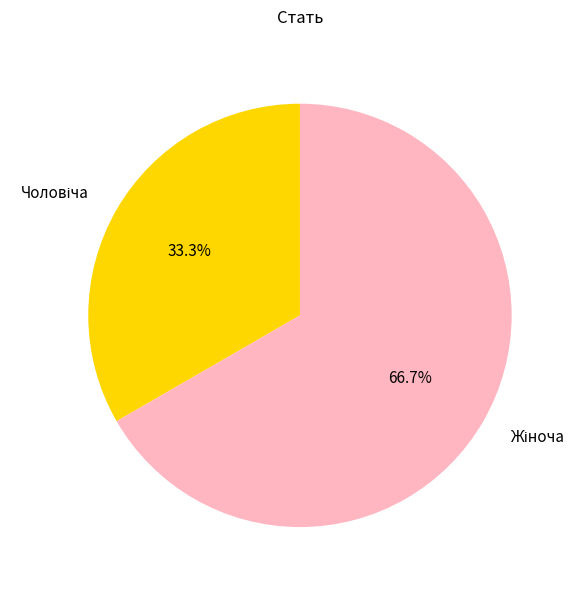

Is there a majority slice in this chart?

Yes